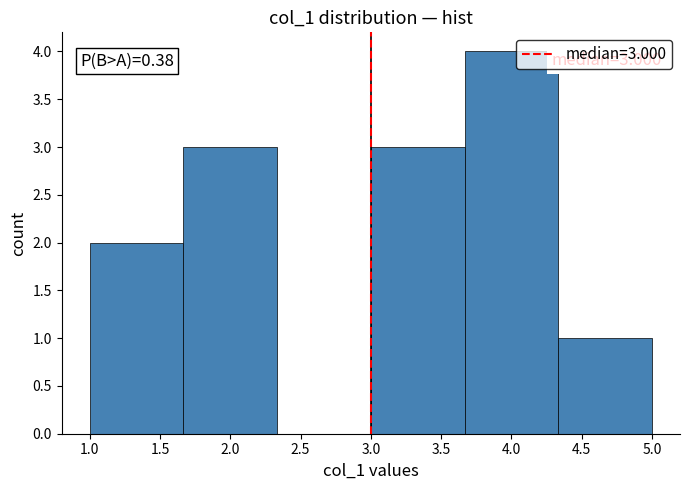

Which range on the x-axis has the tallest bar?

3.65 to 4.35